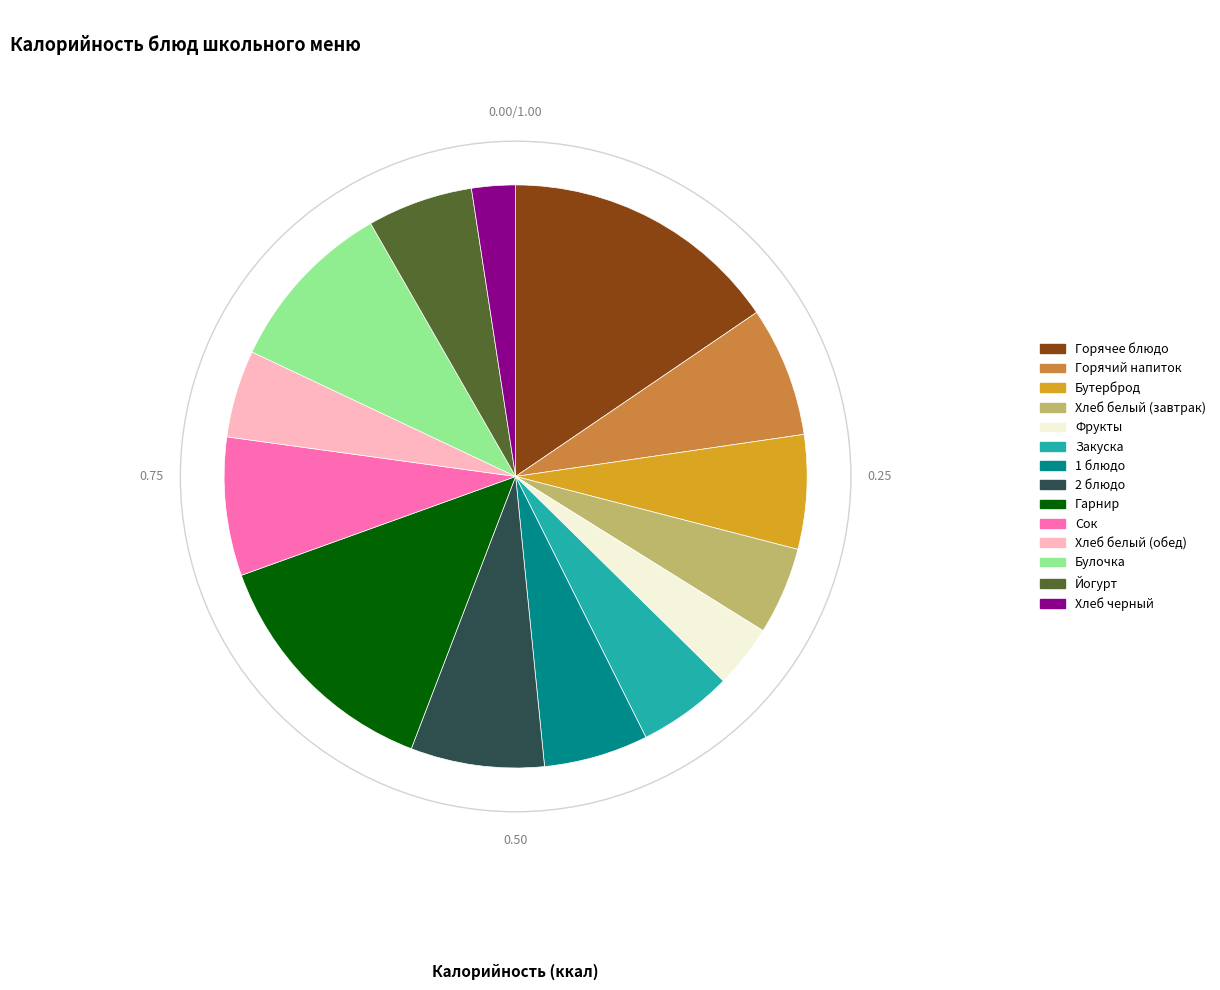

True or false: Йогурт accounts for 6% of the total.

True